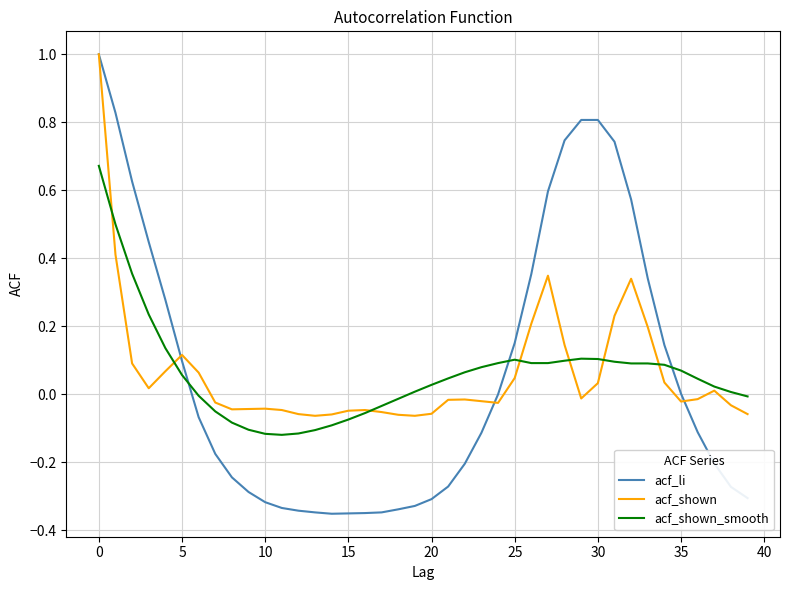

Which series has the widest spread of values?

acf_li